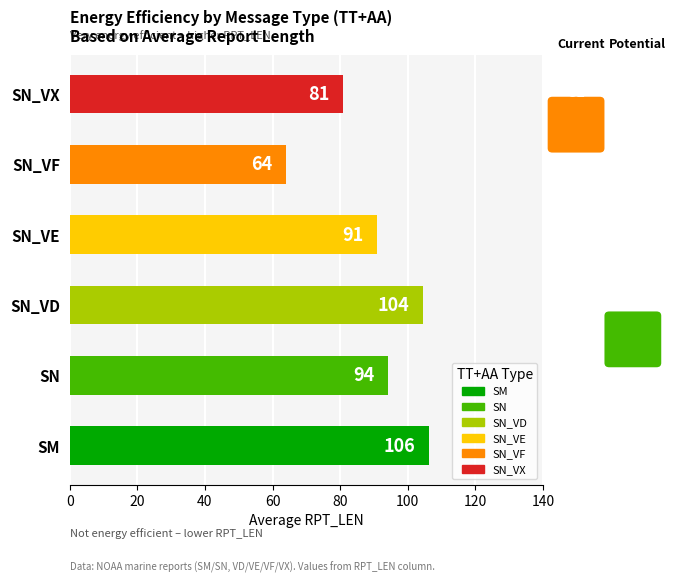

What is the average value?

90.1